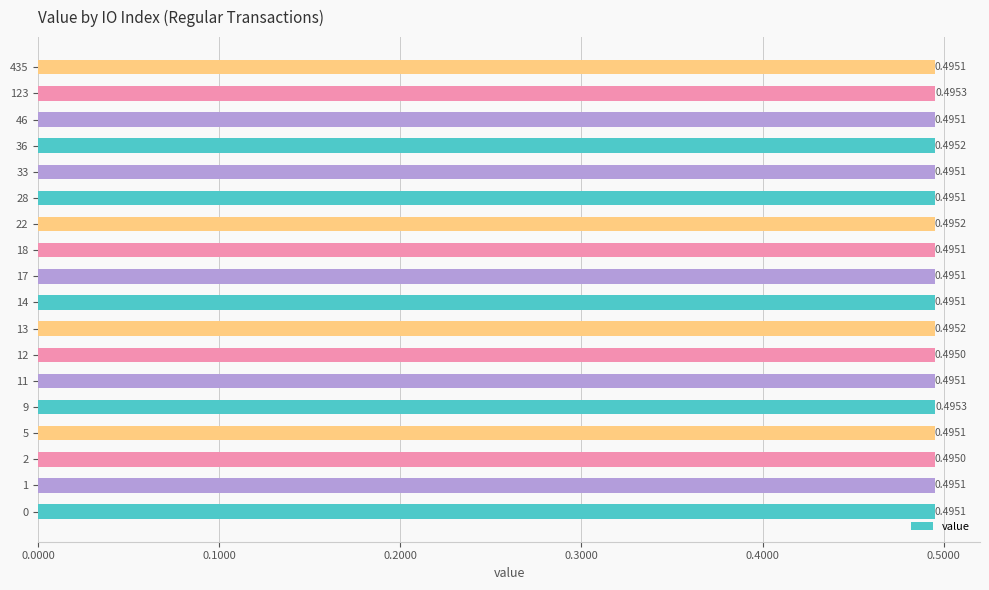

Which has a higher value, 1 or 123?

123